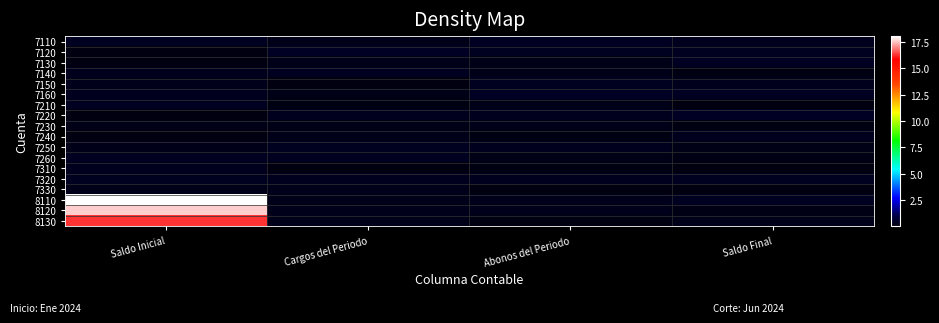

Rank the series by their maximum value, from highest to lowest.

8110, 8120, 8130, 7120, 7160, 7220, 7130, 7110, 7250, 7260, 7150, 7140, 7320, 7210, 7310, 7240, 7330, 7230